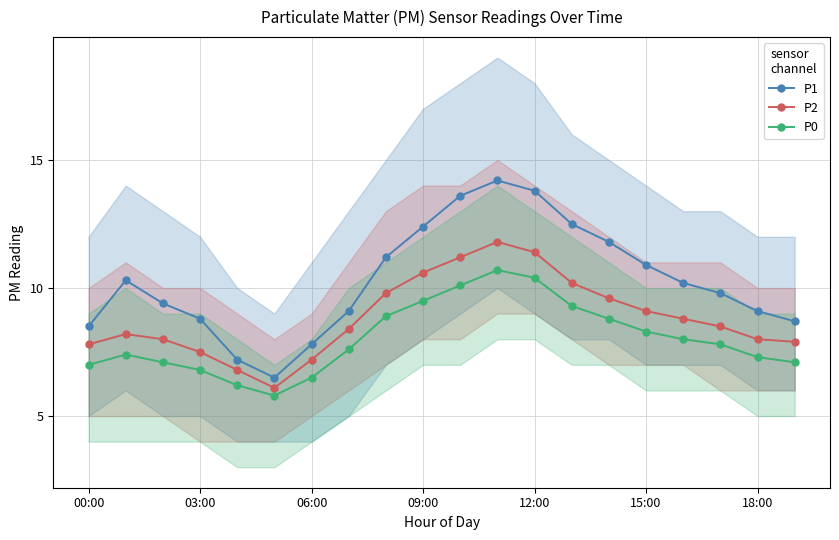

True or false: P2 has a value of 4.4 at 10.

False